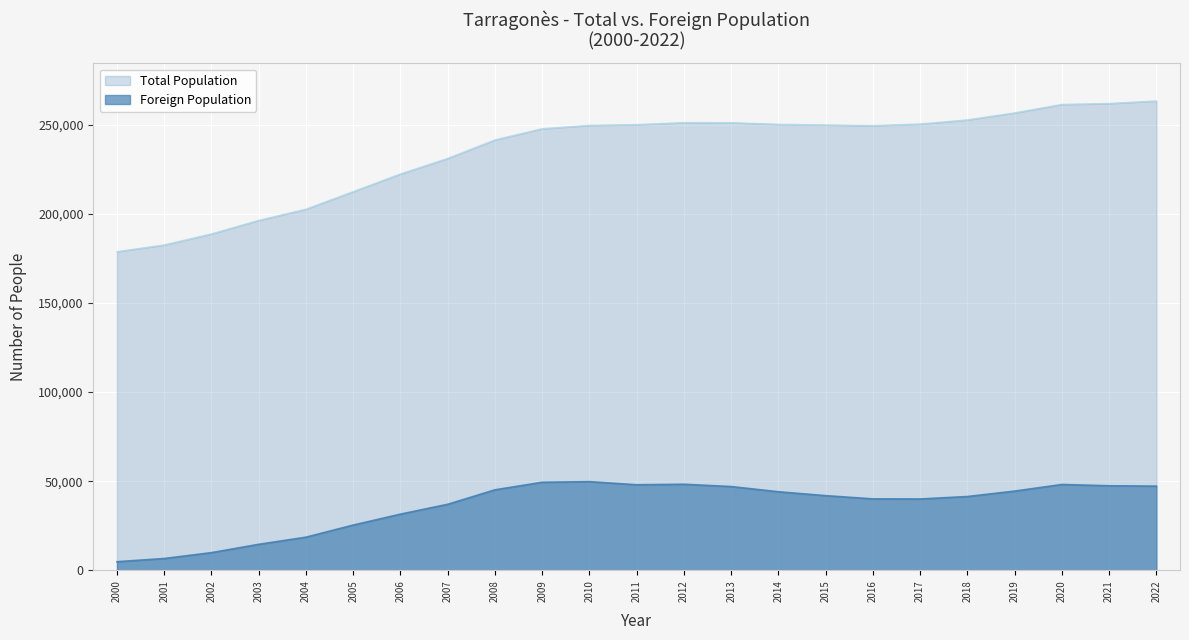

What is the value of the Foreign Population point at the 12th from the left?

47998